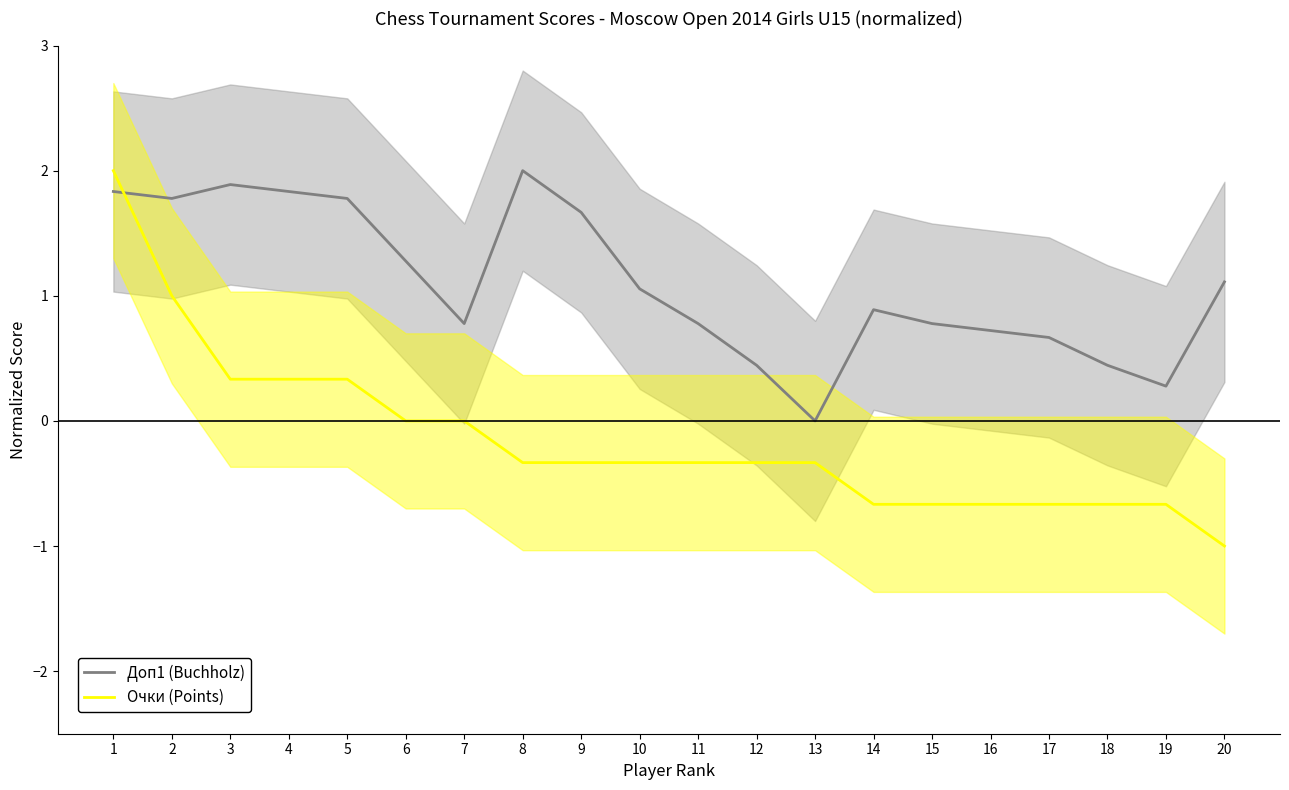

What is the sum of the Очки (Points) values at 19 and 20?

-1.7